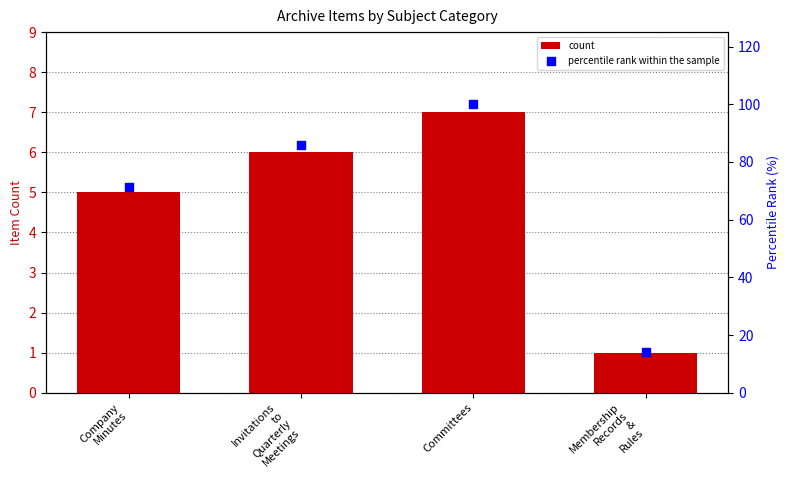

Which series reaches the minimum Y coordinate?

count